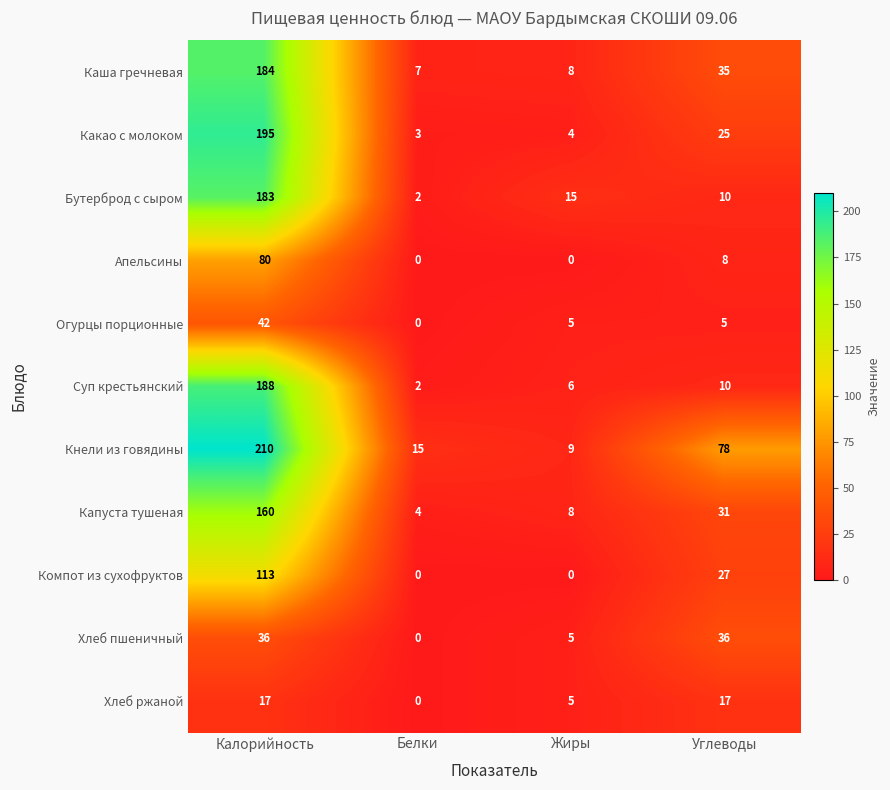

At how many categories does at least one series exceed 182?

1